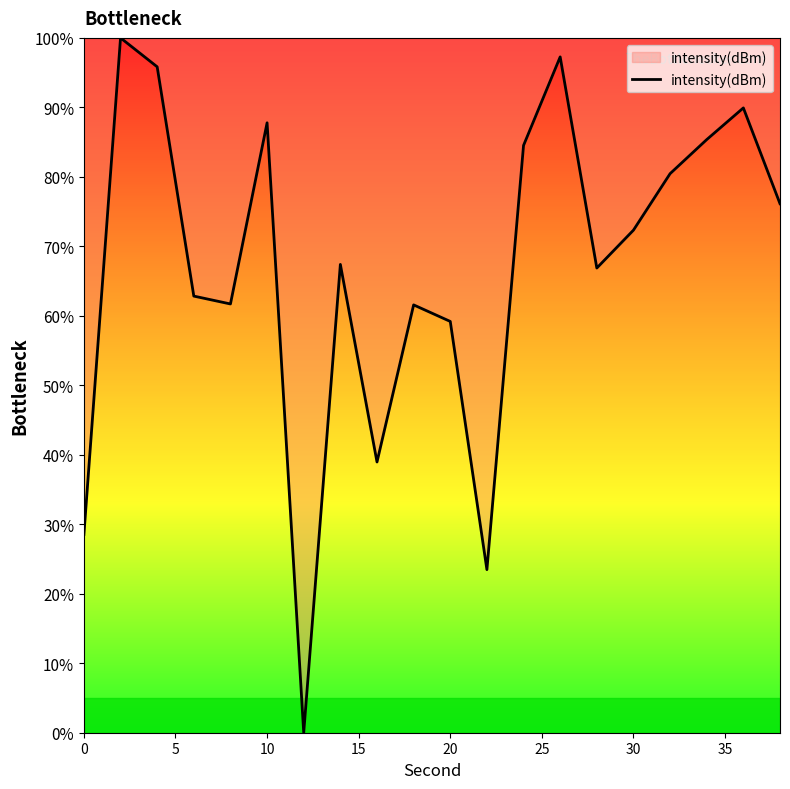

What is the greatest value displayed?

100.0